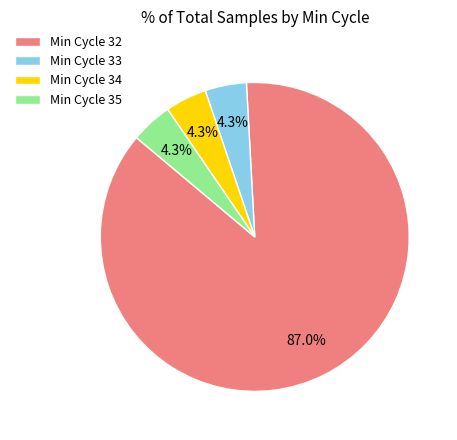

How many segments does this pie chart have?

4